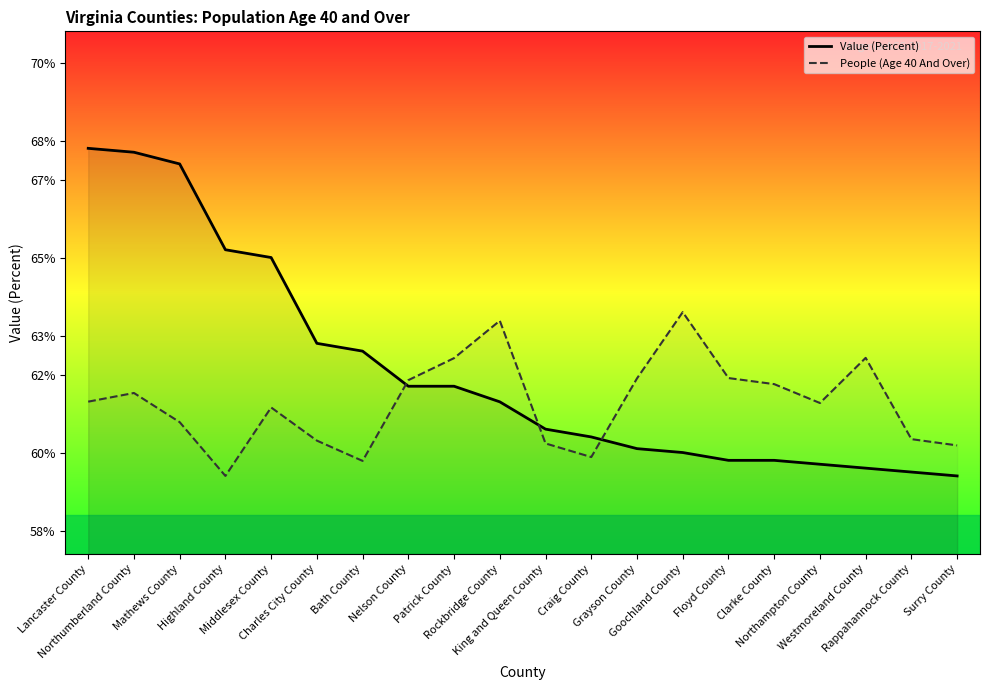

What is the spread (max minus min) of values at Charles City County?

2.5